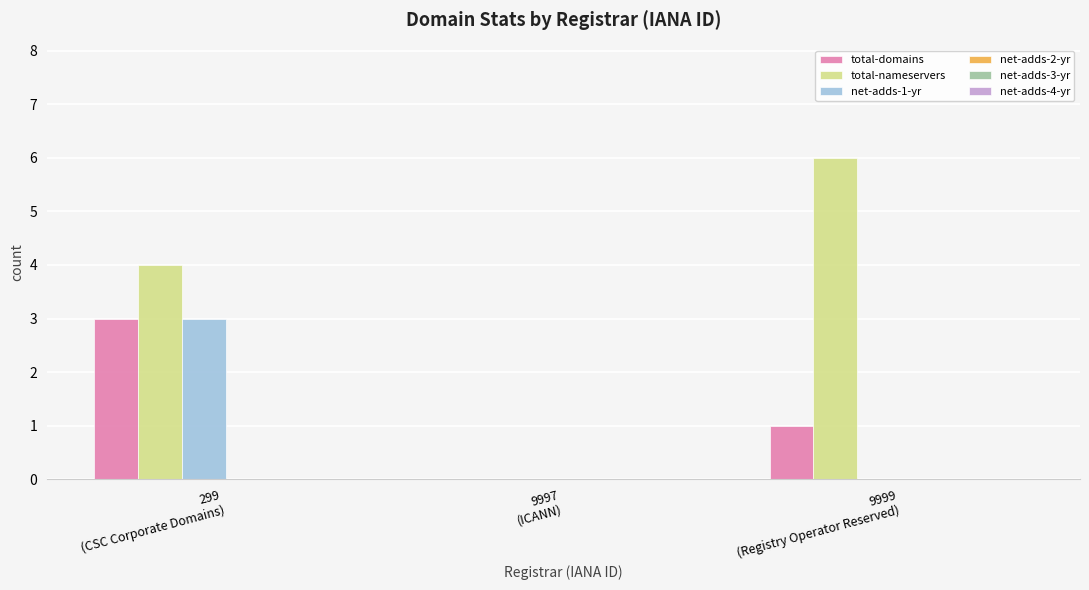

What is the greatest value displayed?

6